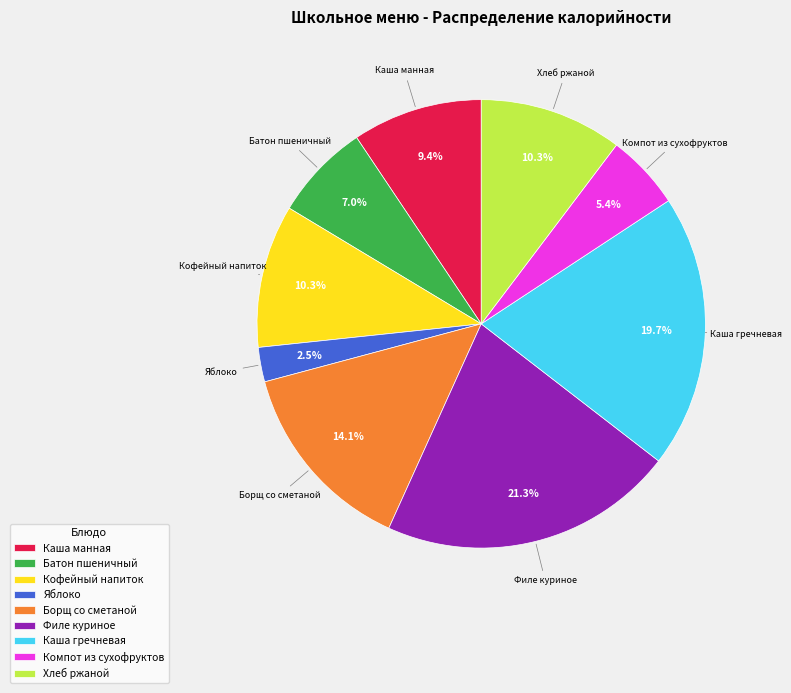

Is it true that Хлеб ржаной is 19% of the pie?

False